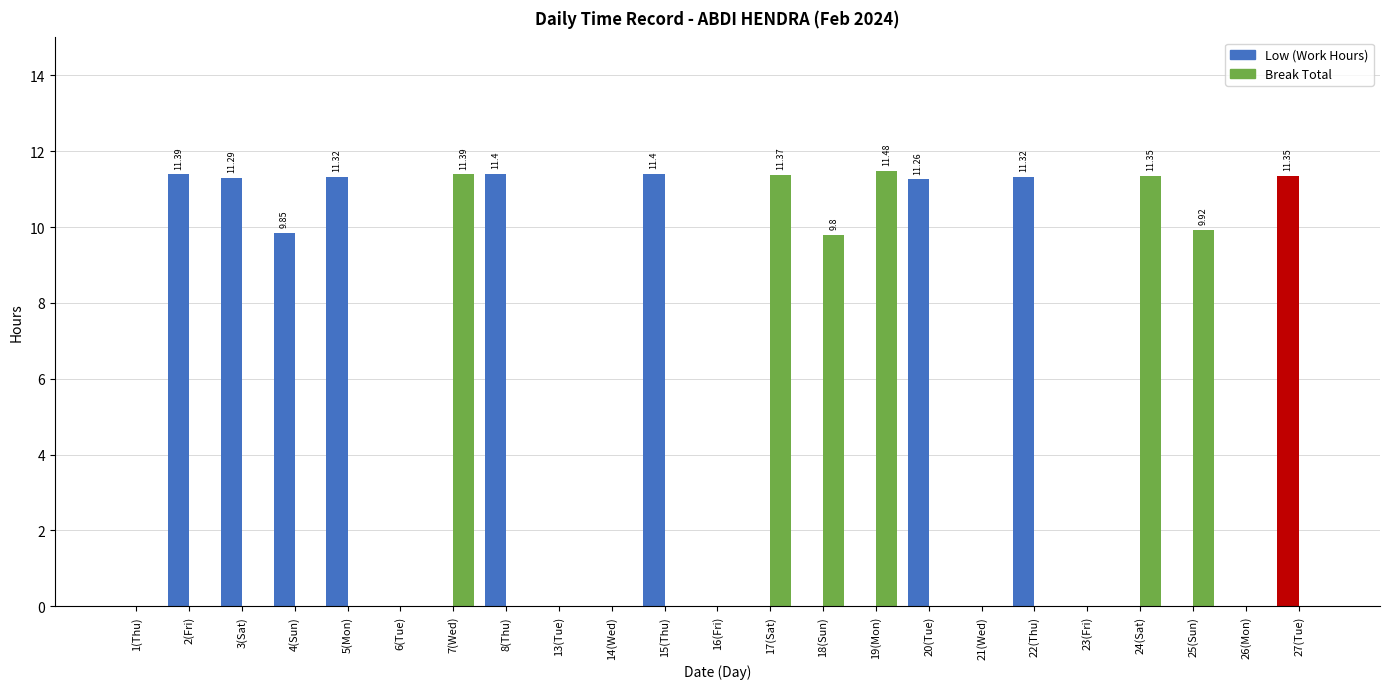

Which has a higher value, 27(Tue) or 2(Fri)?

2(Fri)